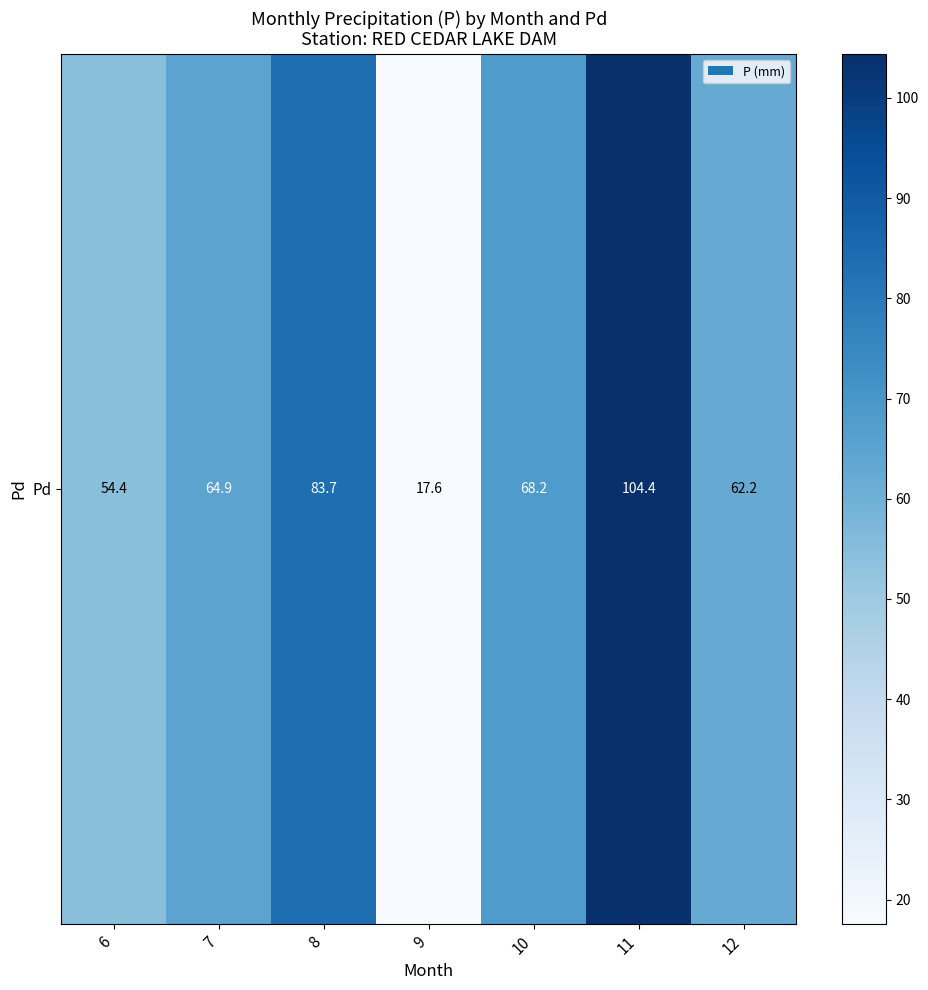

What is the sum of all values?

455.4